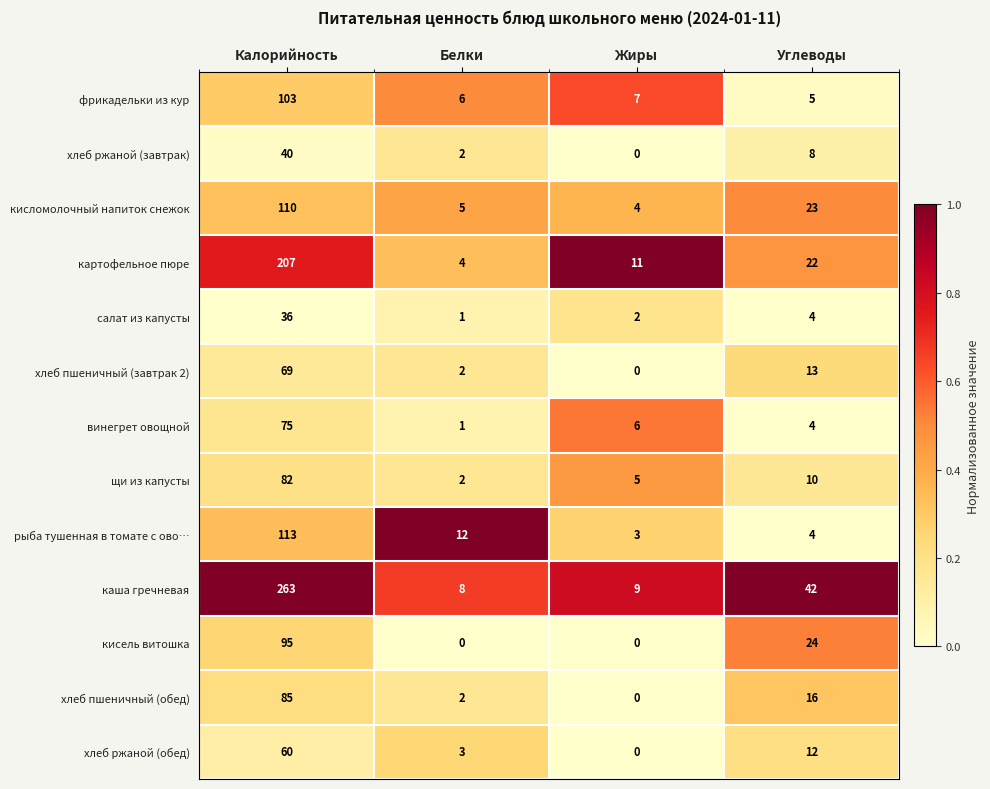

What is the difference between the highest and lowest values at Углеводы?

38